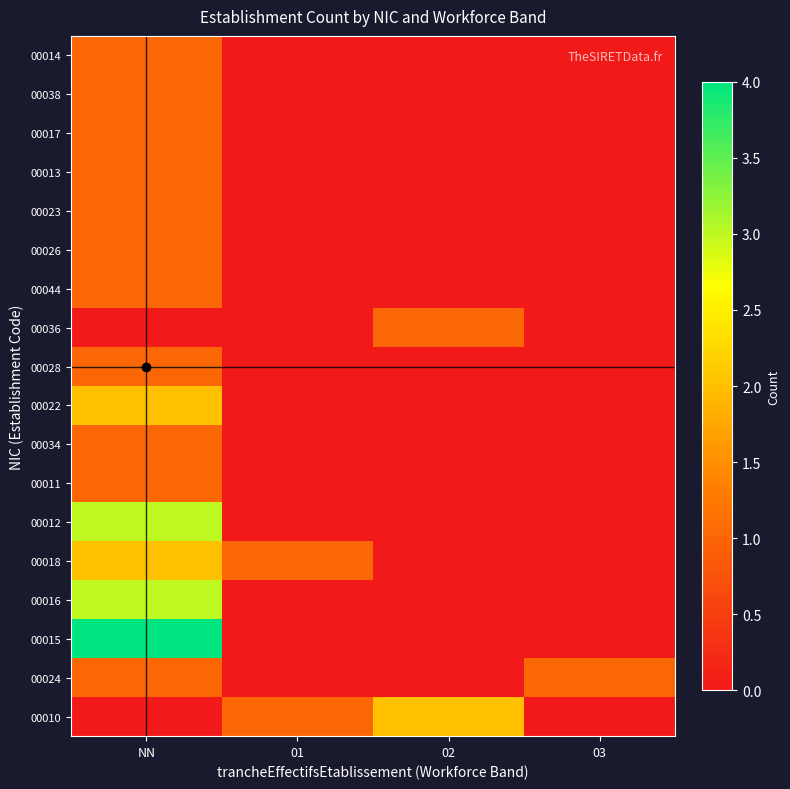

Reading left to right, transcribe all the data shown in this chart.

00010: NN=0	01=1	02=2	03=0
00024: NN=1	01=0	02=0	03=1
00015: NN=4	01=0	02=0	03=0
00016: NN=3	01=0	02=0	03=0
00018: NN=2	01=1	02=0	03=0
00012: NN=3	01=0	02=0	03=0
00011: NN=1	01=0	02=0	03=0
00034: NN=1	01=0	02=0	03=0
00022: NN=2	01=0	02=0	03=0
00028: NN=1	01=0	02=0	03=0
00036: NN=0	01=0	02=1	03=0
00044: NN=1	01=0	02=0	03=0
00026: NN=1	01=0	02=0	03=0
00023: NN=1	01=0	02=0	03=0
00013: NN=1	01=0	02=0	03=0
00017: NN=1	01=0	02=0	03=0
00038: NN=1	01=0	02=0	03=0
00014: NN=1	01=0	02=0	03=0